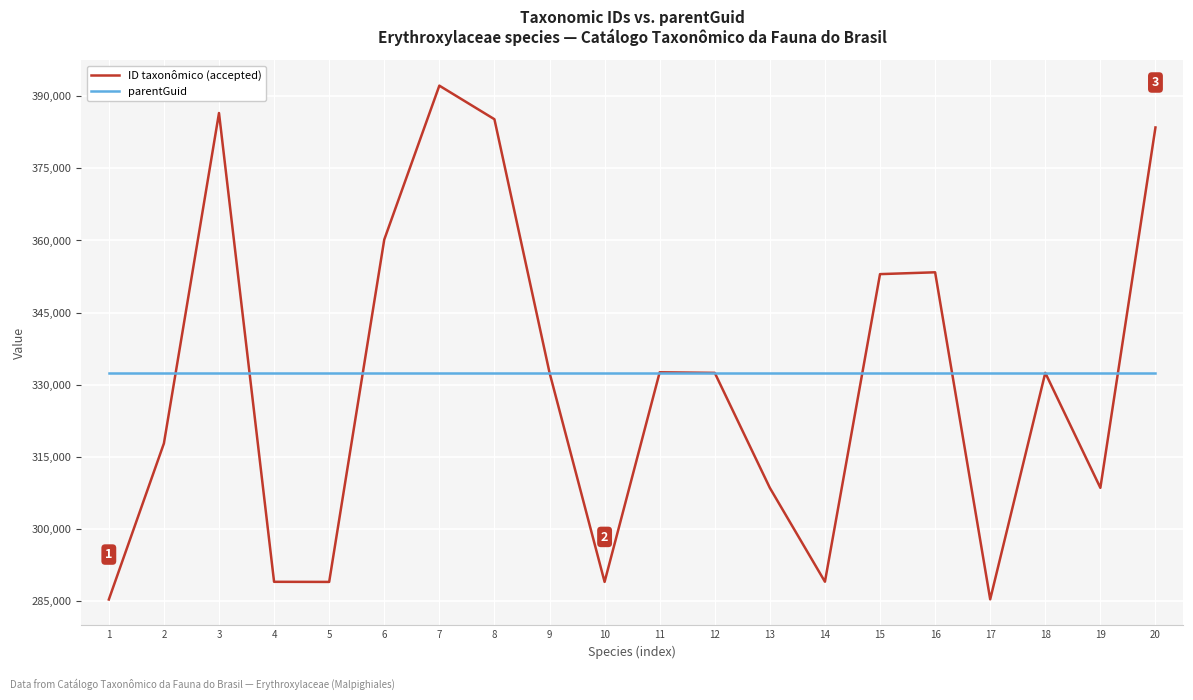

At how many categories does at least one series exceed 320424?

20